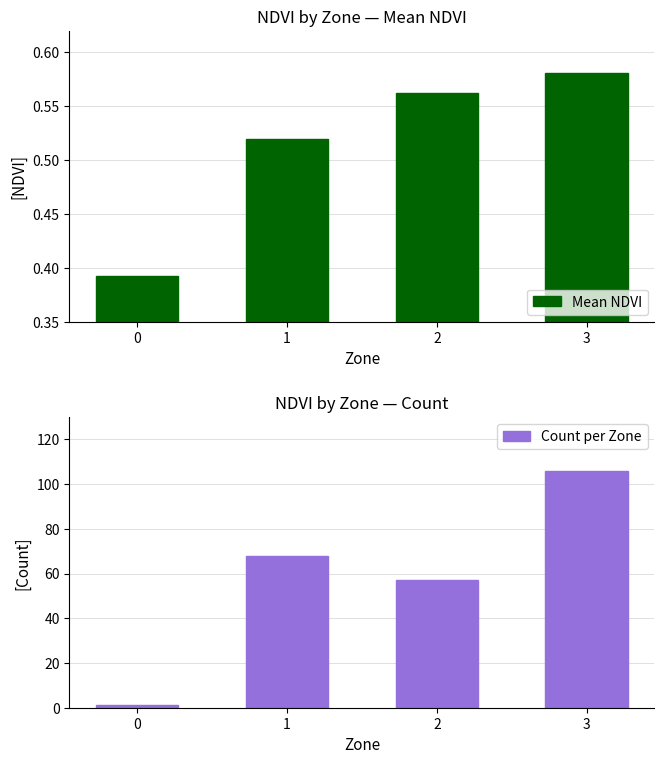

At how many categories does at least one series exceed 83?

1